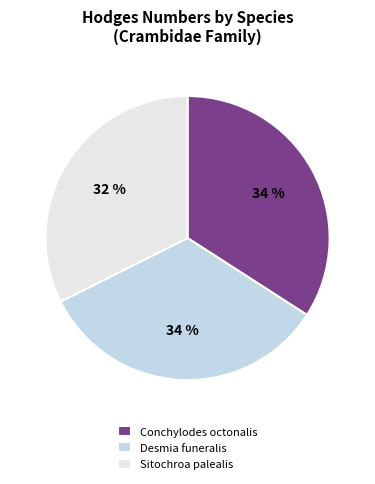

Which slice is the smallest?

Sitochroa palealis